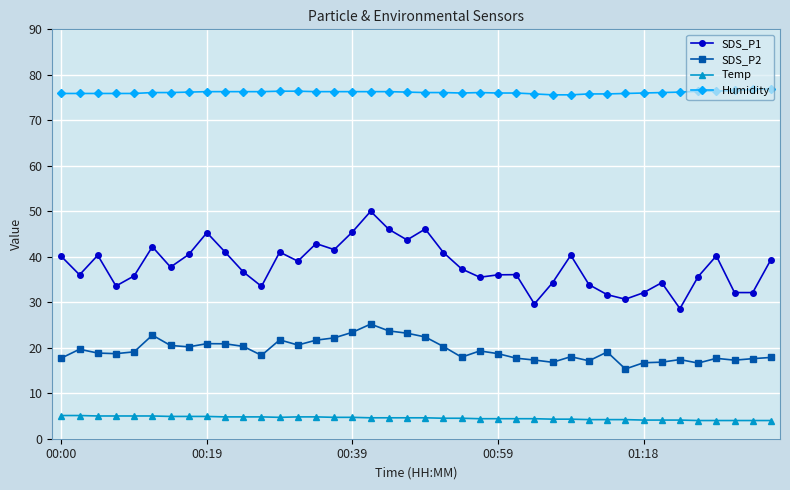

True or false: SDS_P2 has more than 2 interior local peaks.

True